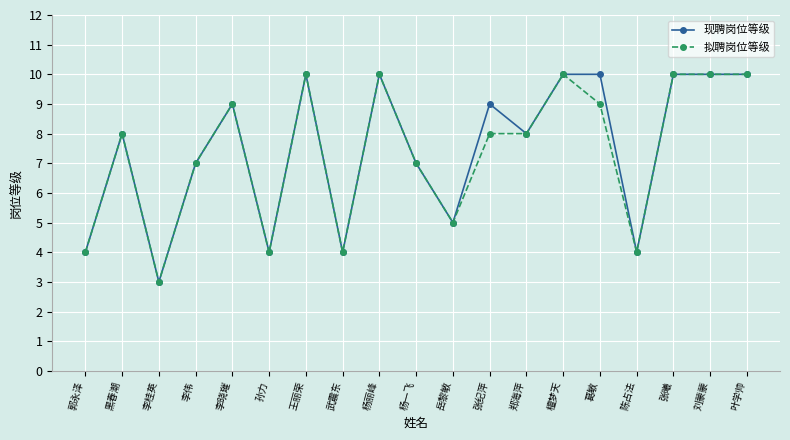

How many lines are shown in the chart?

2